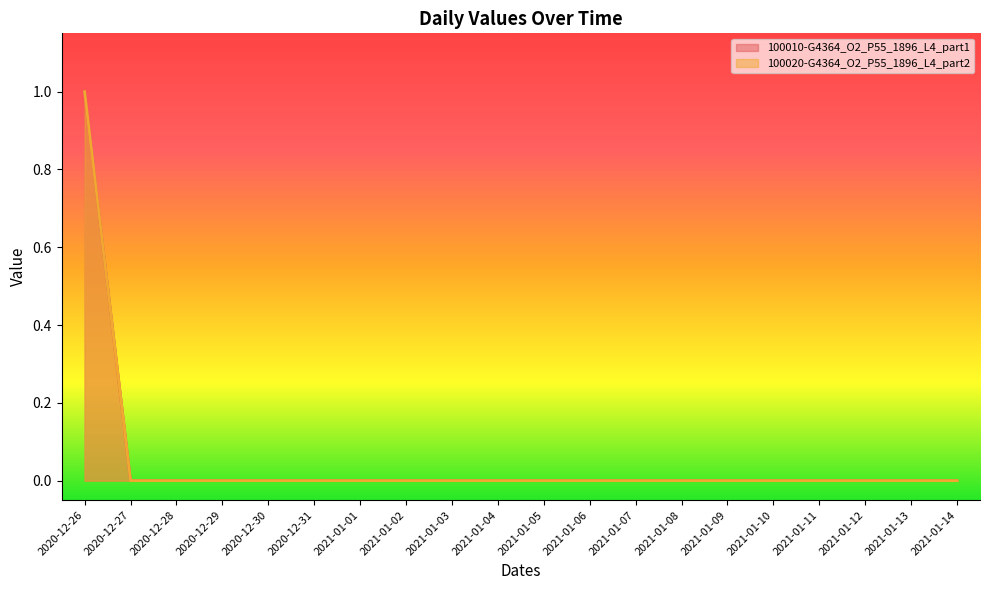

The value of 100010-G4364_O2_P55_1896_L4_part1 at 2021-01-13 is 0. True or false?

False